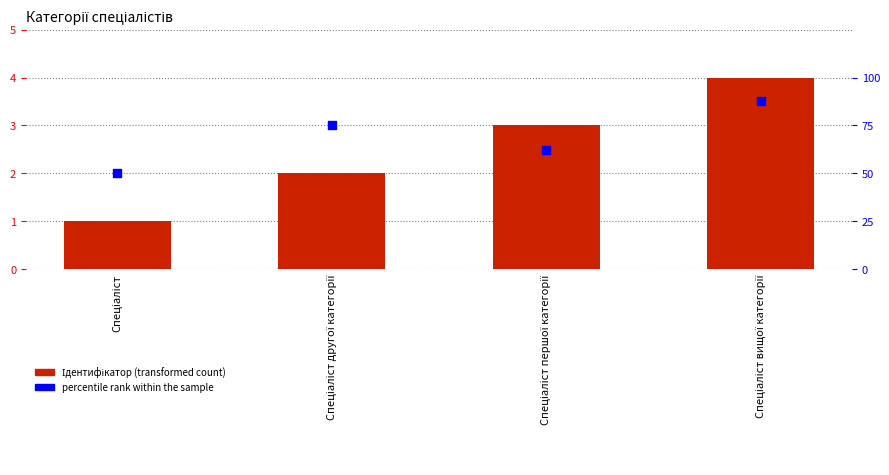

Is the value of Ідентифікатор at Спеціаліст другої категорії greater than the value of percentile rank within the sample at Спеціаліст першої категорії?

No